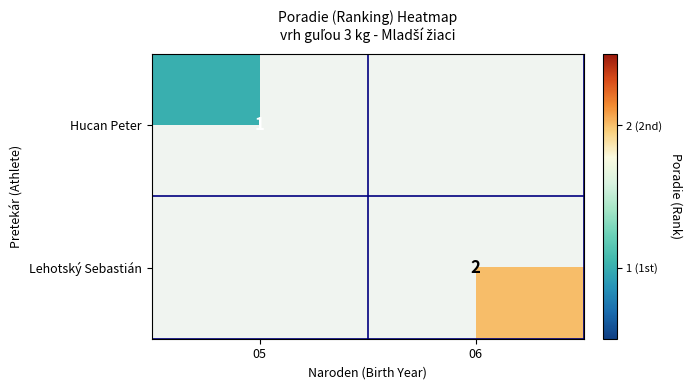

True or false: Hucan Peter has a value of 2 at 05.

False